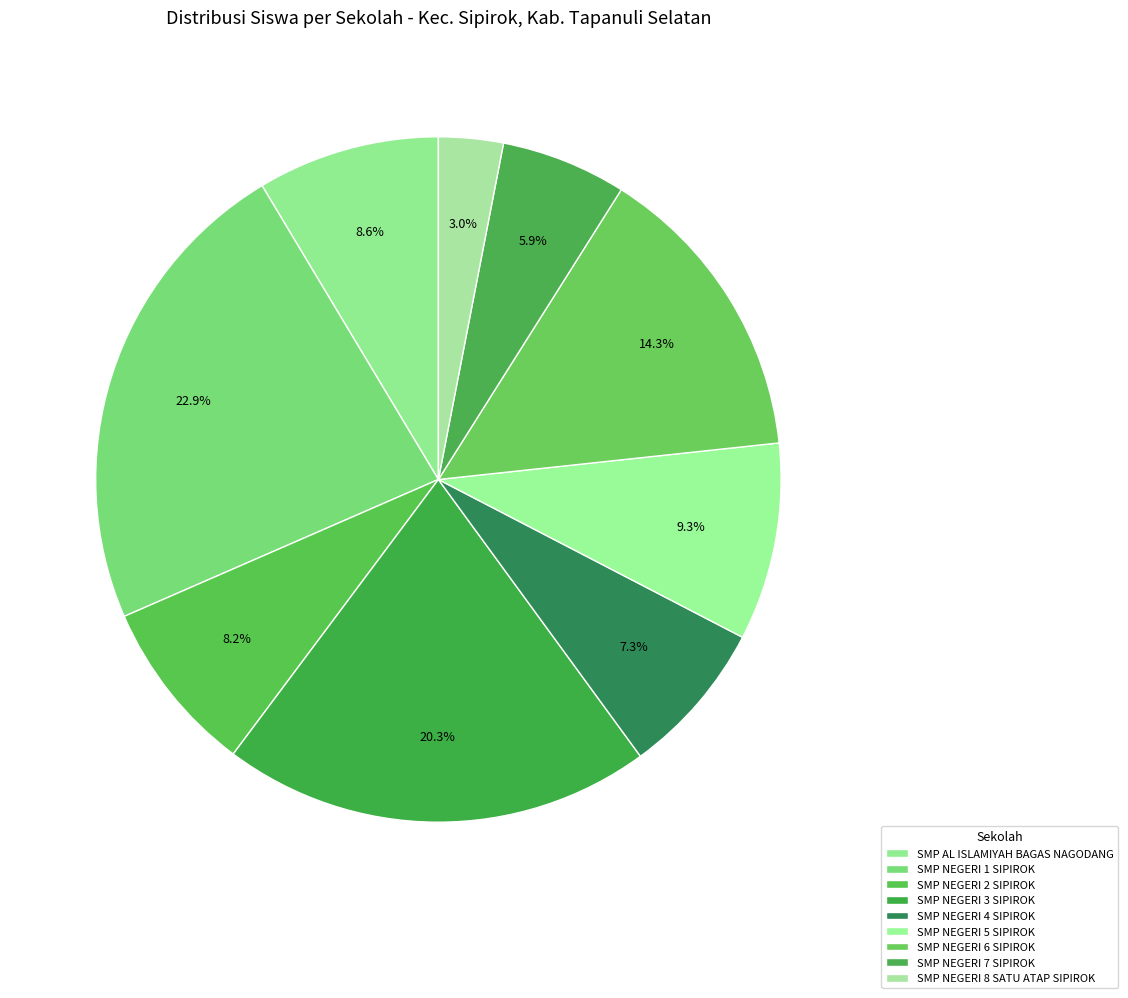

To the nearest percent, what portion does SMP NEGERI 4 SIPIROK represent?

7%